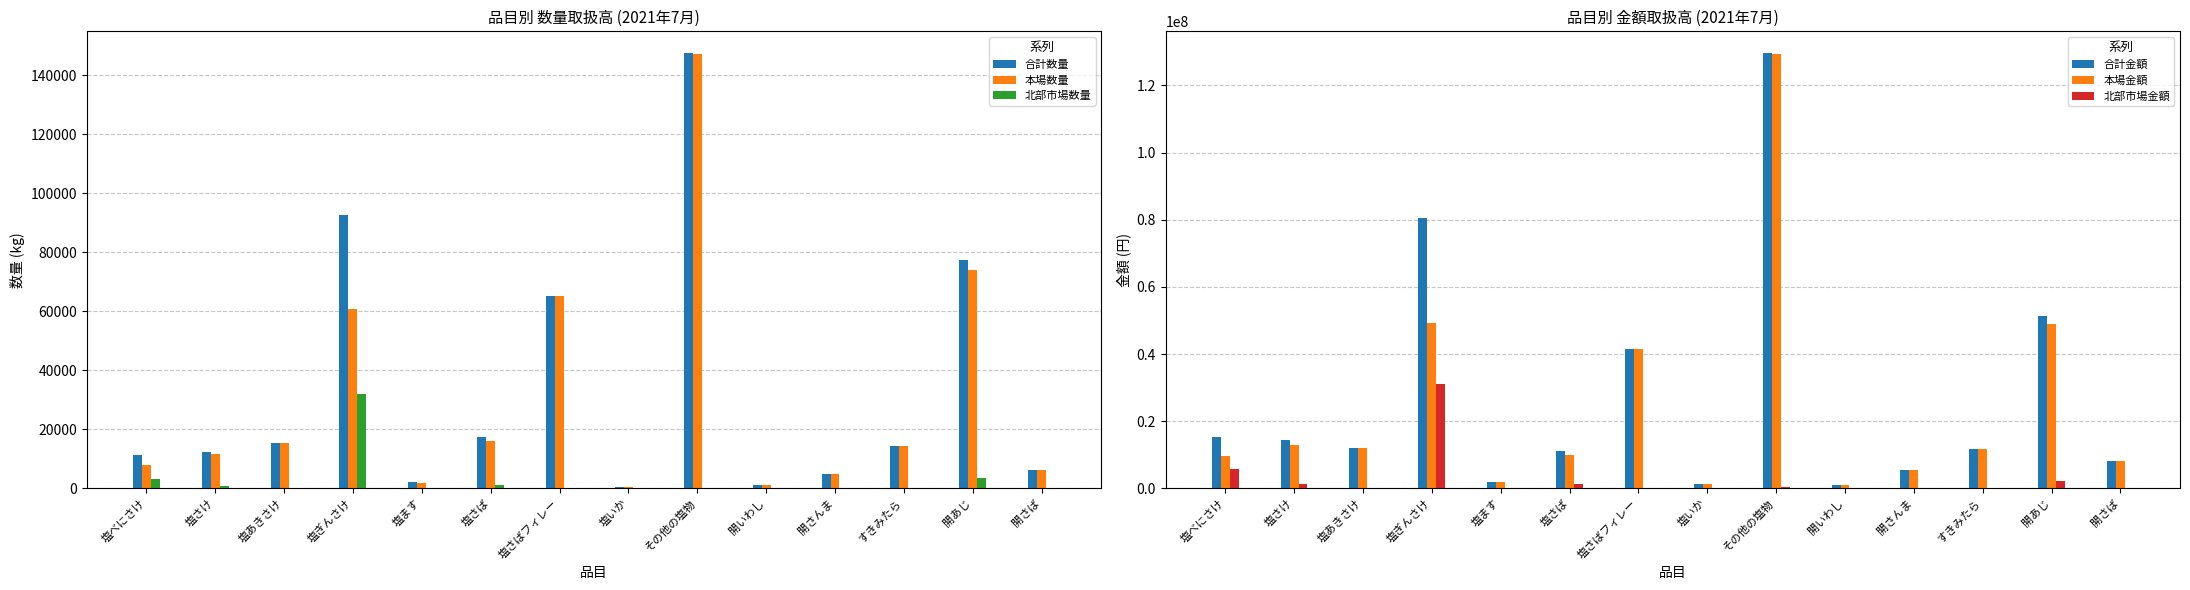

What is the total value across all series at 開いわし?

2196270